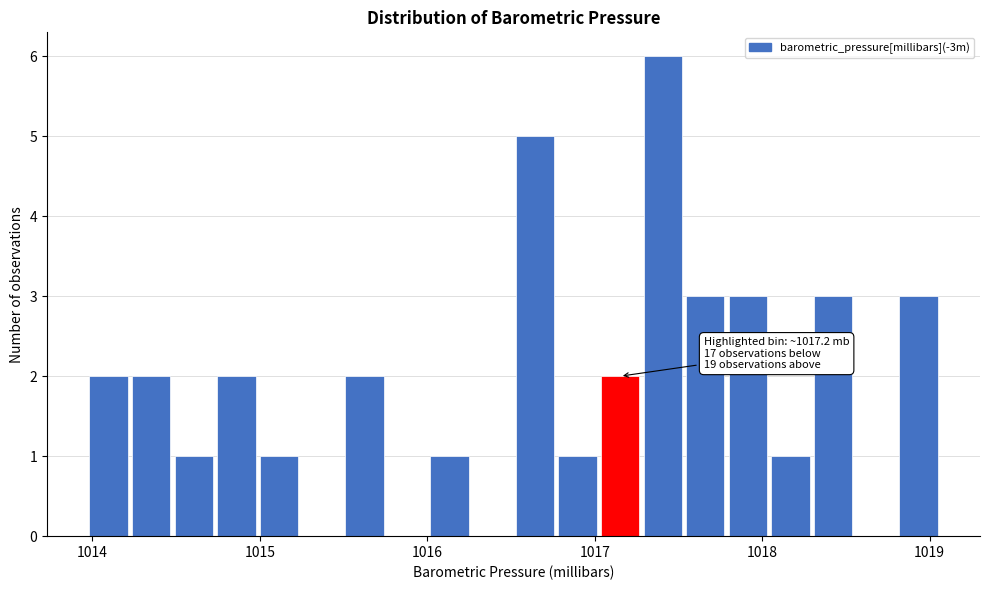

Around what value on the x-axis is the tallest bar? Give the approximate position of its centre, as read against the axis.

1017.4